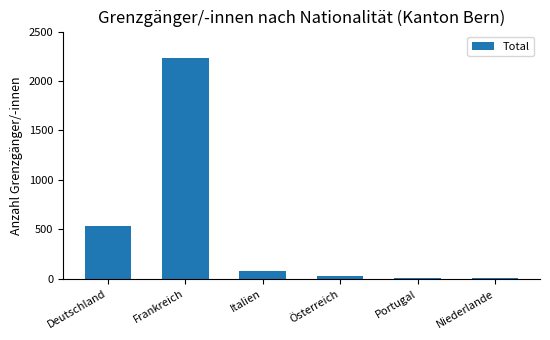

What is the change in value from Portugal to Niederlande?

-5